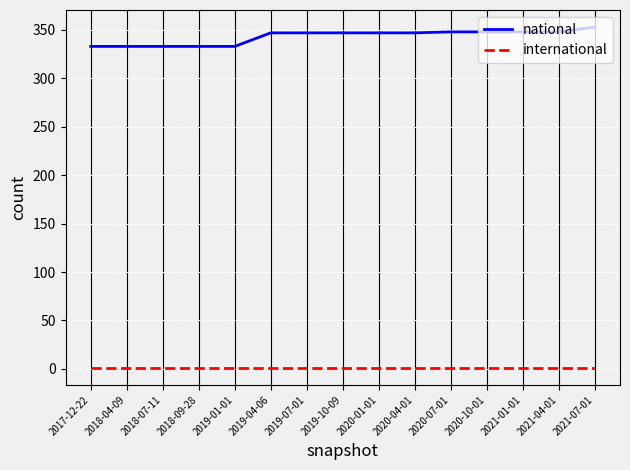

What is the maximum value shown in the chart?

353